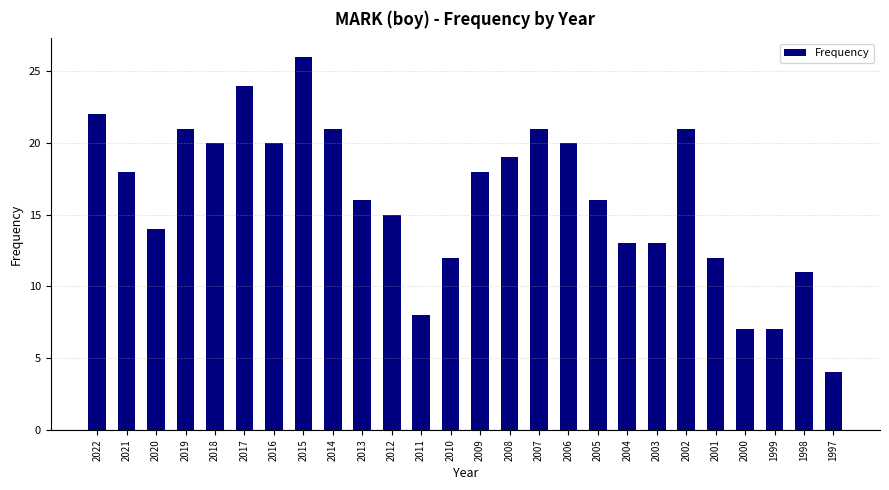

How many values are below 18?

13